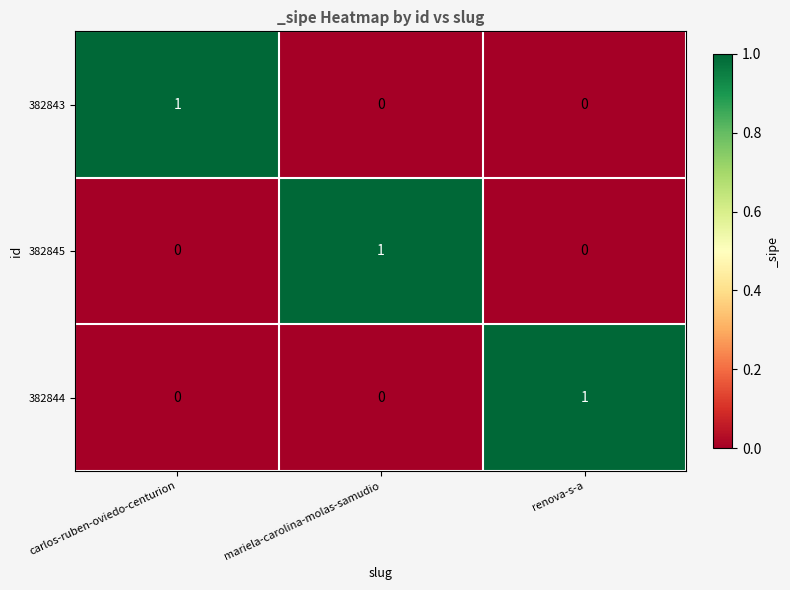

The value of 382844 at carlos-ruben-oviedo-centurion is 0. True or false?

True